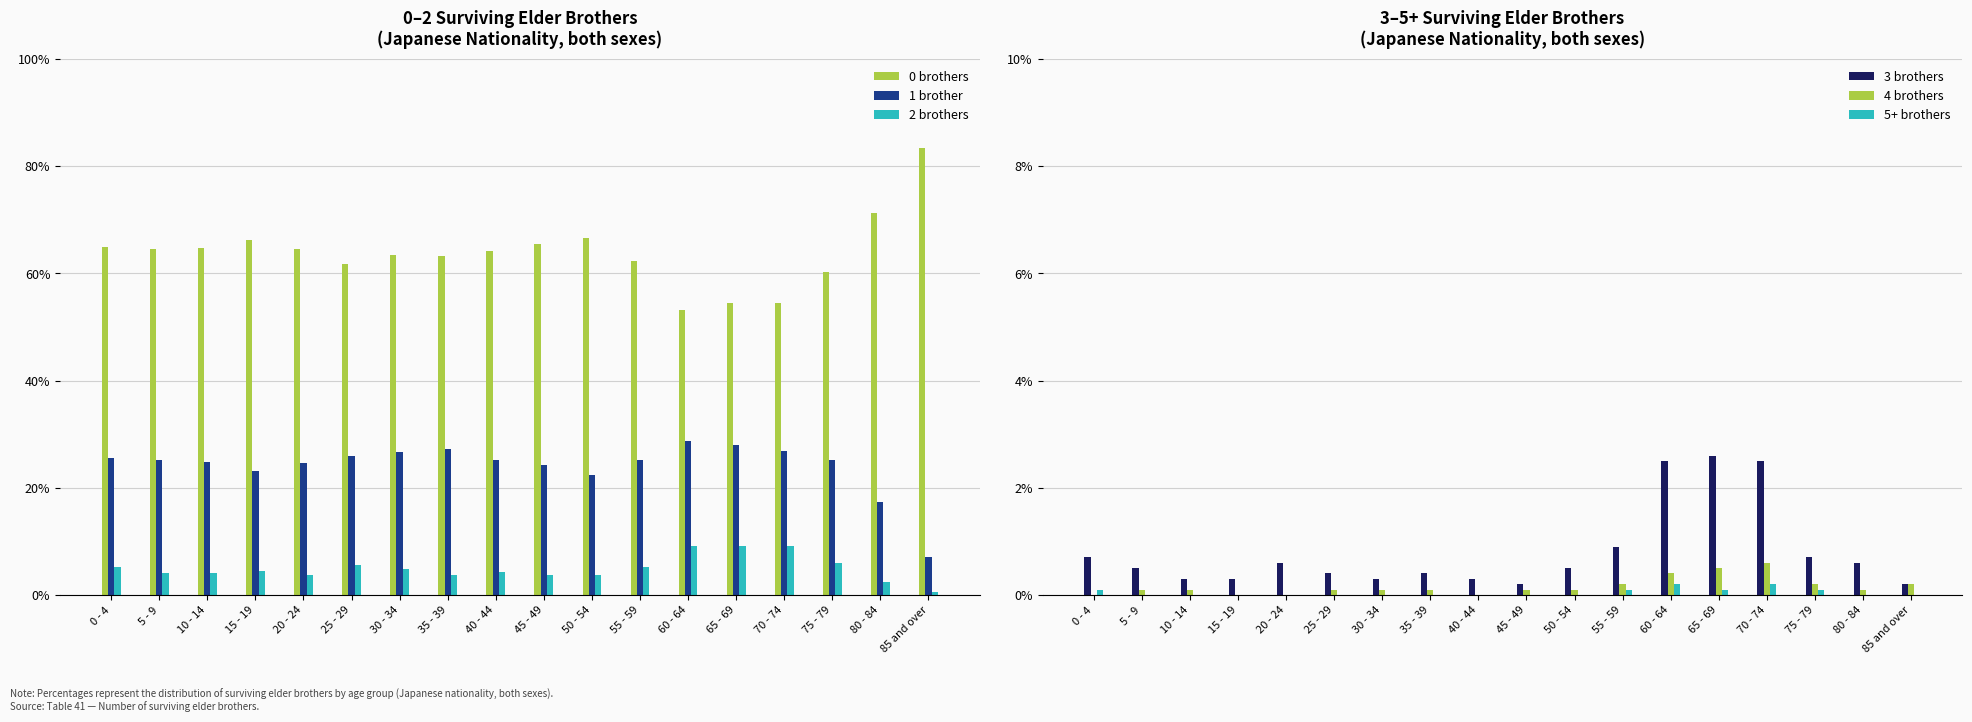

At which label does 4 brothers reach its minimum?

0 - 4